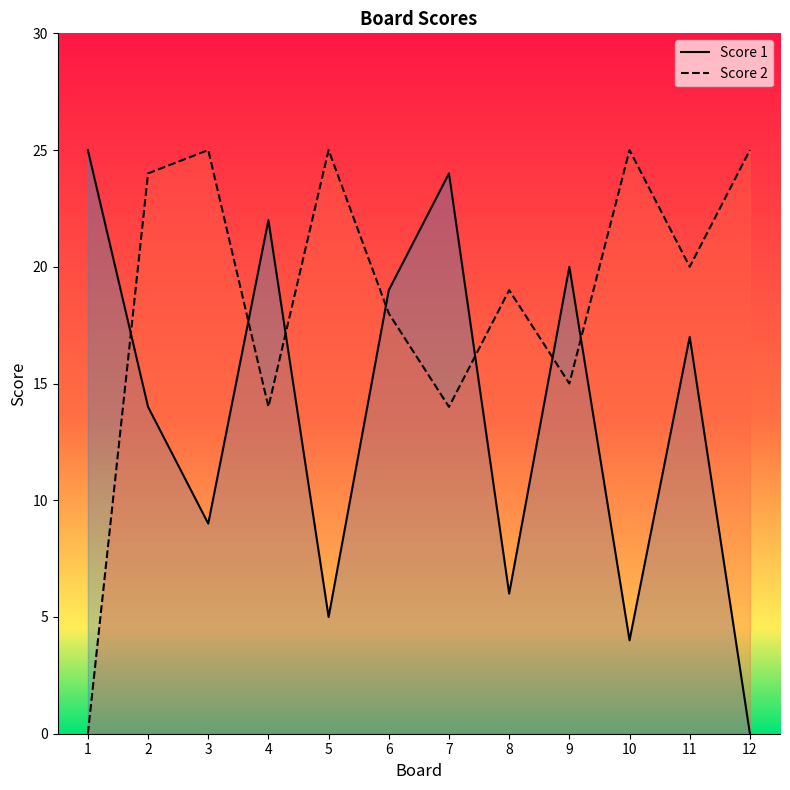

How many interior local peaks does the Score 1 series have?

4